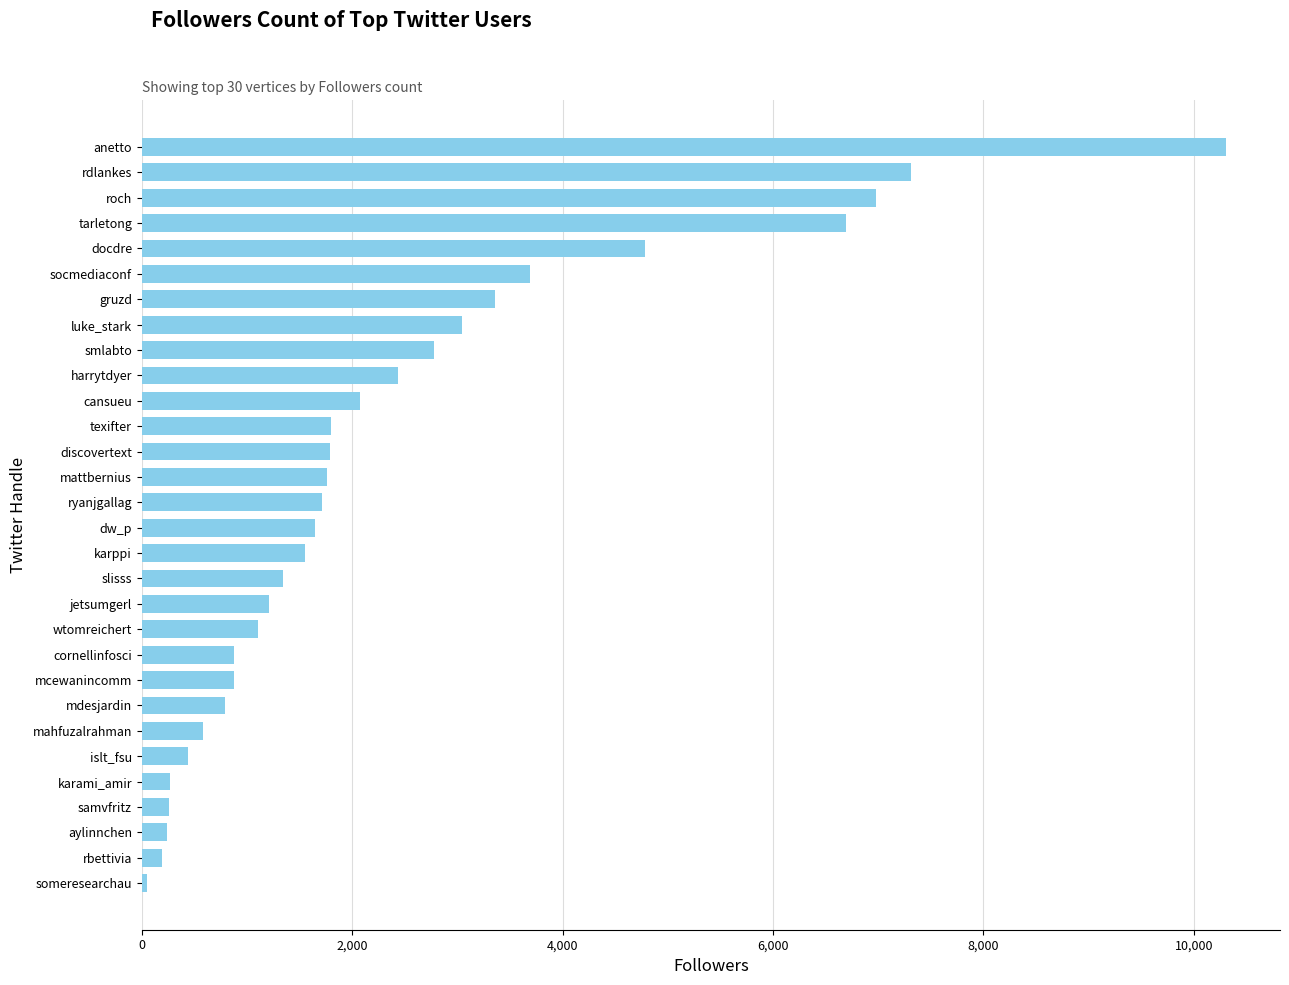

Which category has the highest value across all series?

anetto